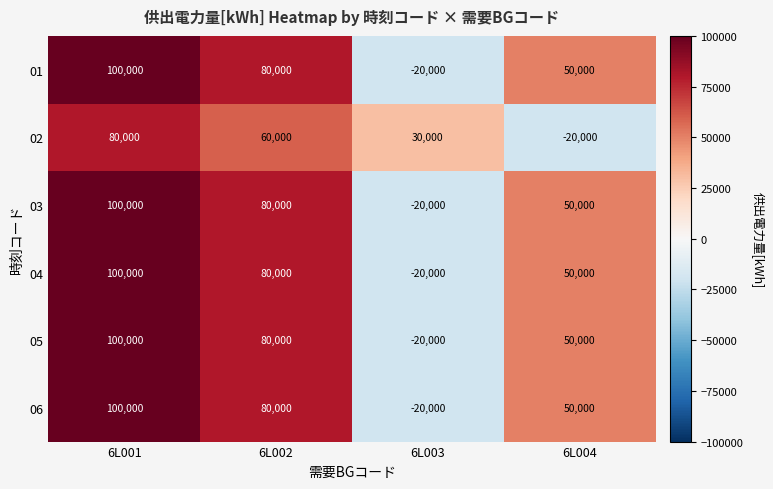

What is the difference between the highest and lowest values at 6L003?

50000